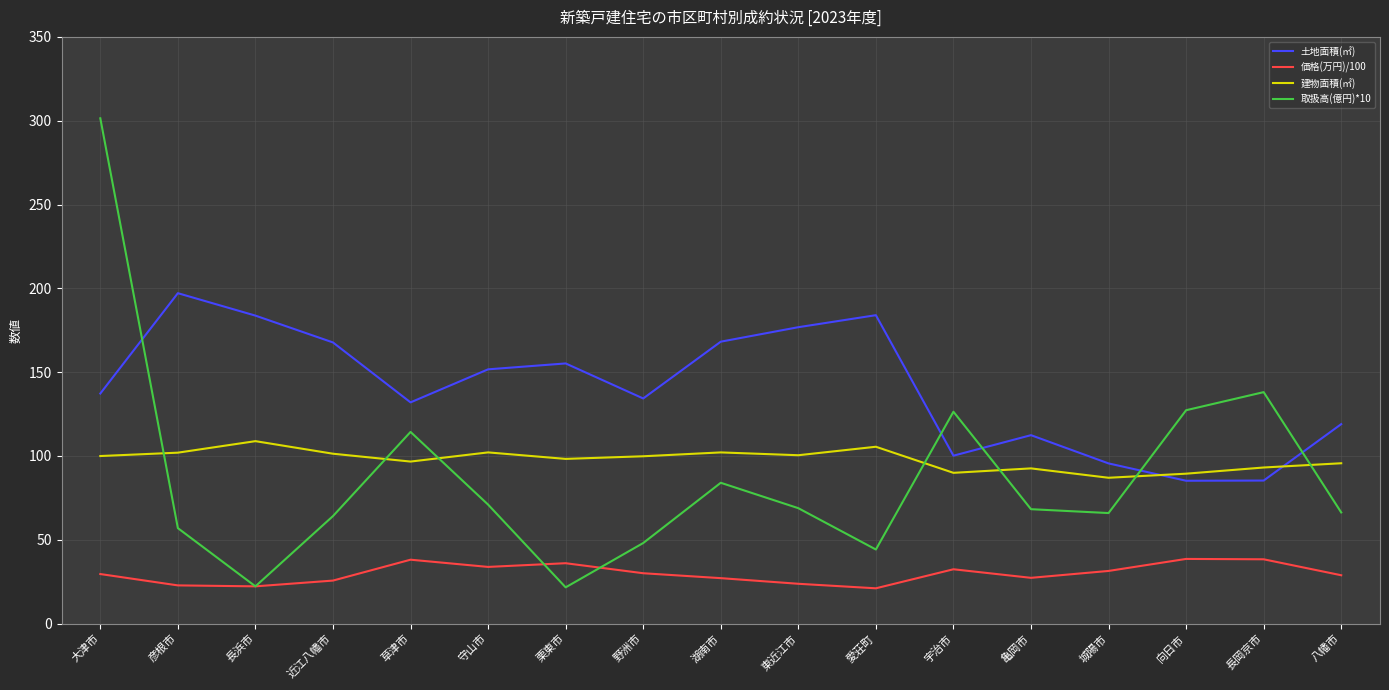

What is the approximate value of 取扱高(億円)*10 at 愛荘町?

44.2